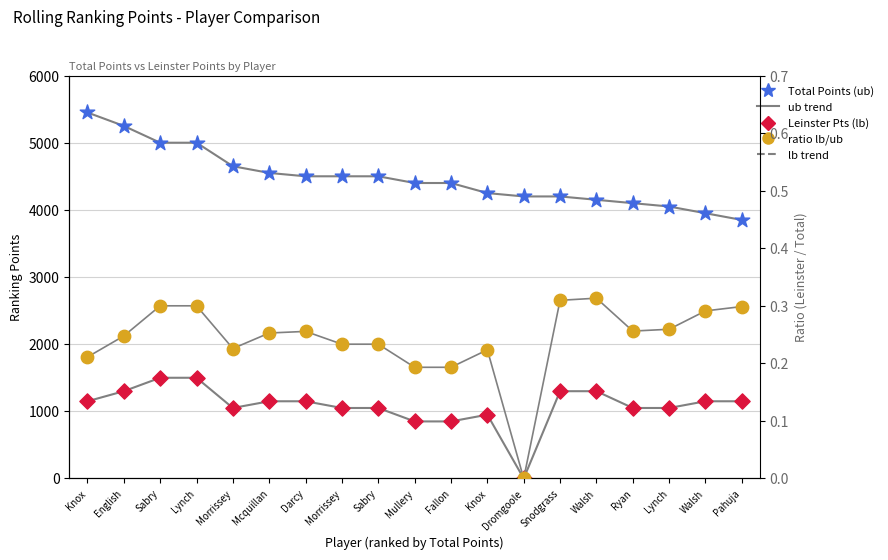

Which series has the largest total across all categories?

Total Points